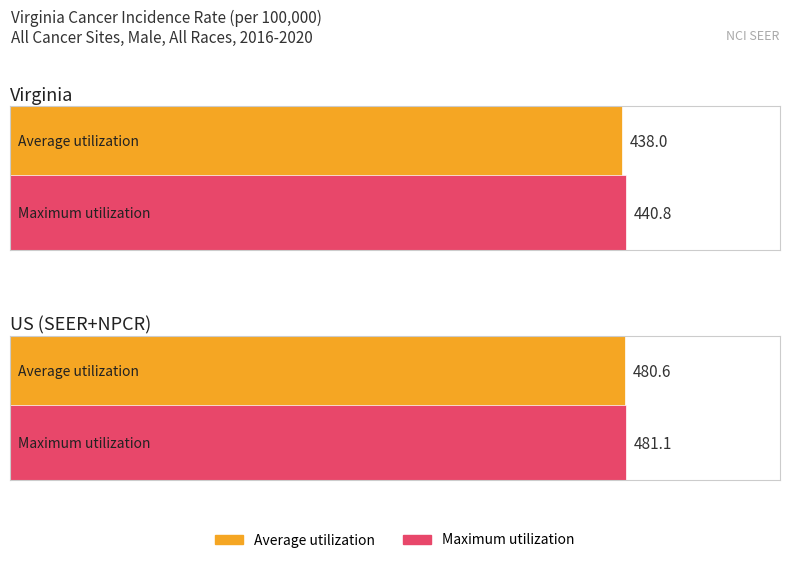

What is the sum of the Average utilization values at US (SEER+NPCR) and Virginia?

918.6